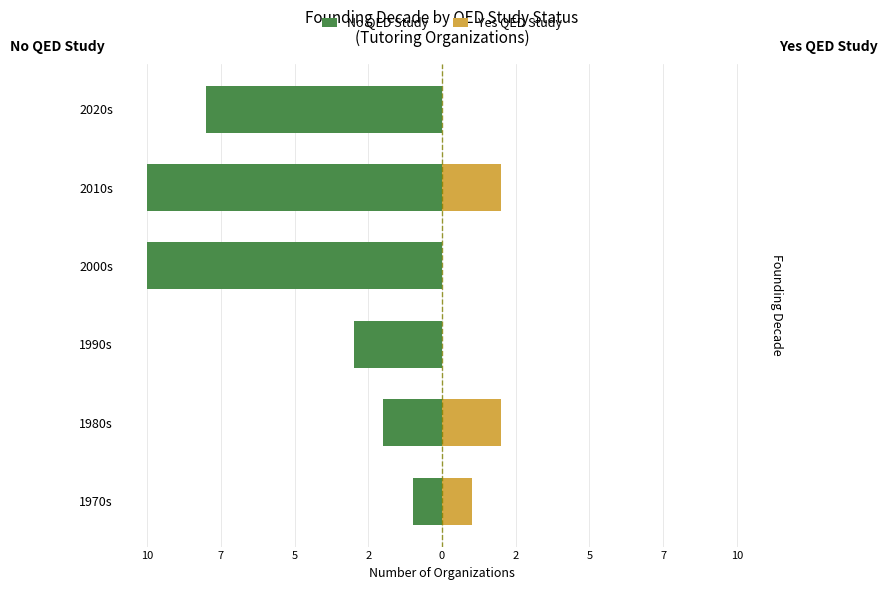

How many bars are there in each group?

2